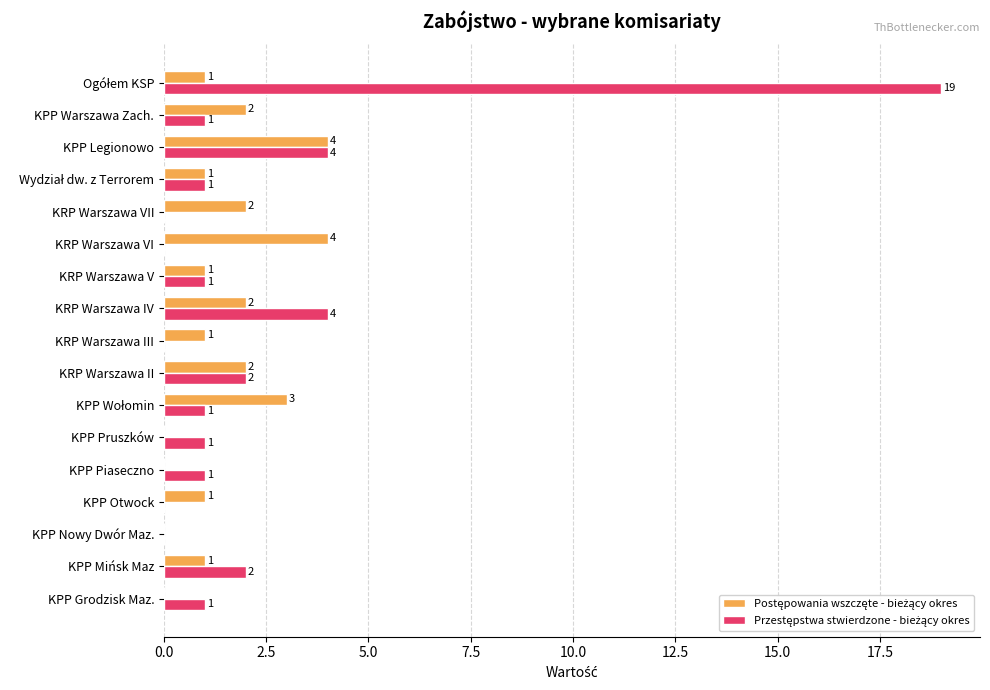

What is the greatest value displayed?

19